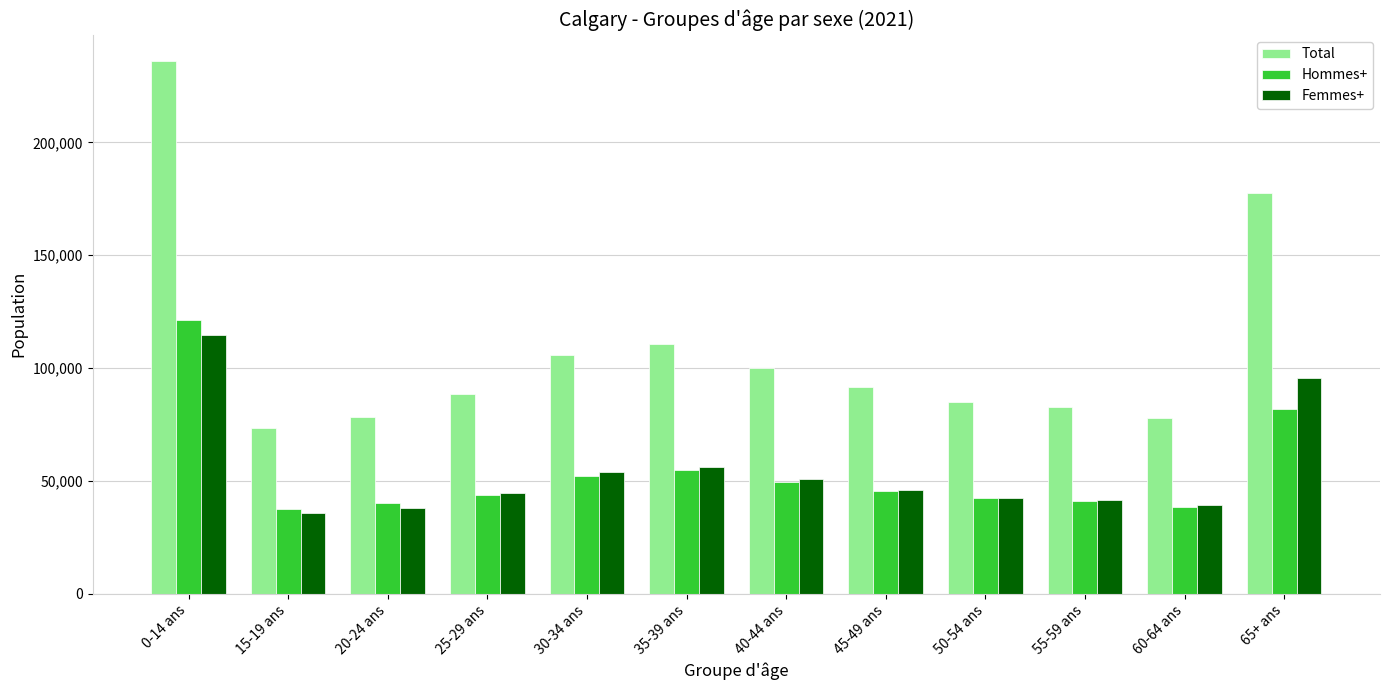

At which category is the sum across all series the highest?

0-14 ans